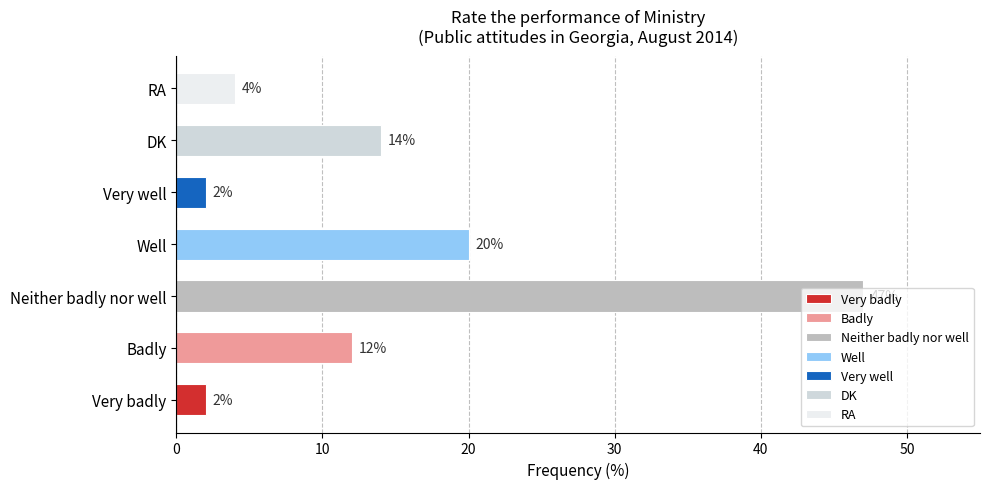

What is the sum of all values?

101